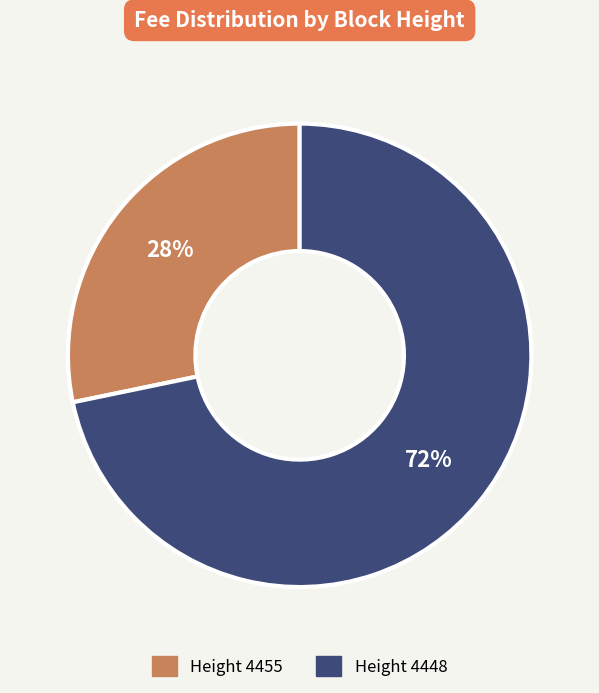

Count the number of slices in the pie.

2